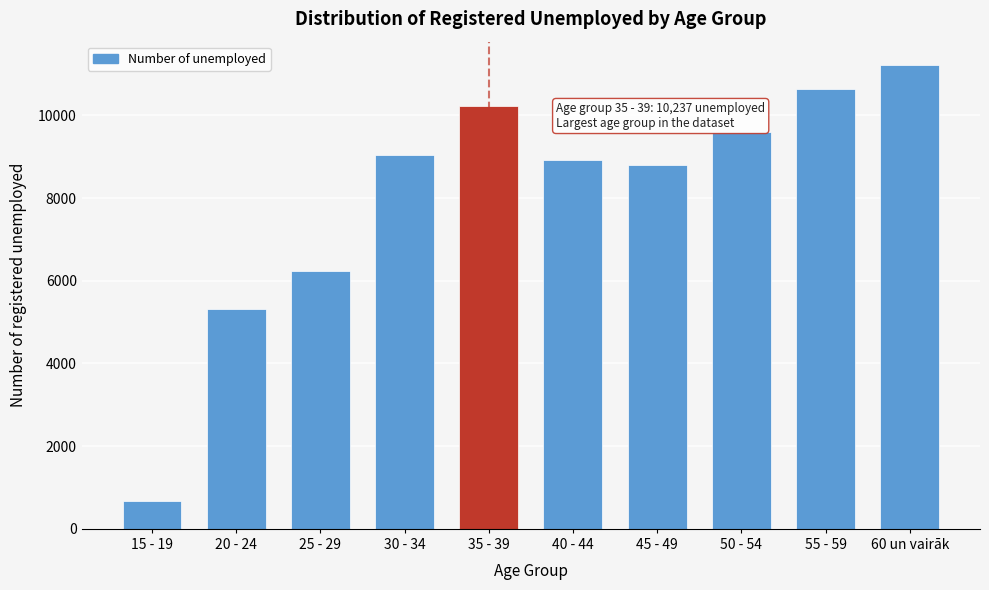

Reading left to right, extract all data points from this chart.

15 - 19=679	20 - 24=5313	25 - 29=6245	30 - 34=9029	35 - 39=10237	40 - 44=8930	45 - 49=8790	50 - 54=9598	55 - 59=10625	60 un vairāk=11220